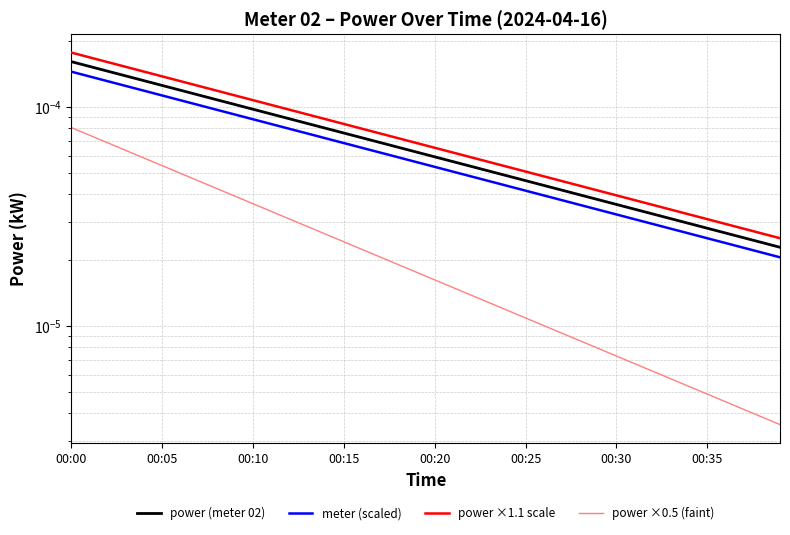

True or false: power ×1.1 scale and meter (scaled) intersect in this chart.

False